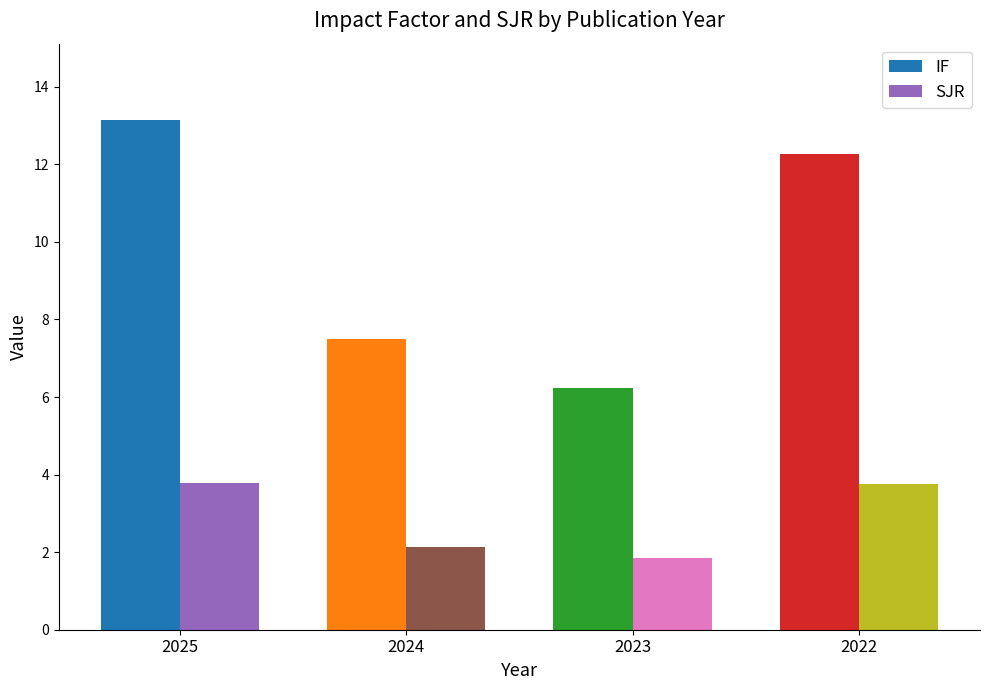

Rank the categories by SJR value from highest to lowest.

2025, 2022, 2024, 2023